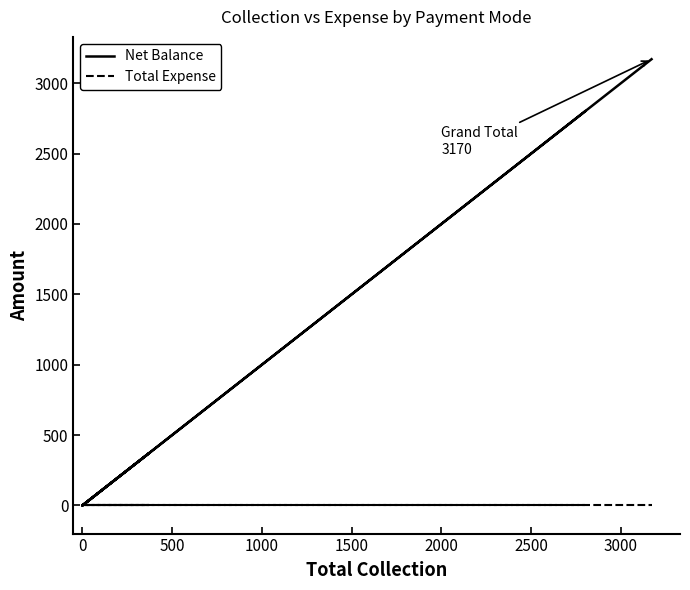

What is the label of the 2nd point from the right?

1500